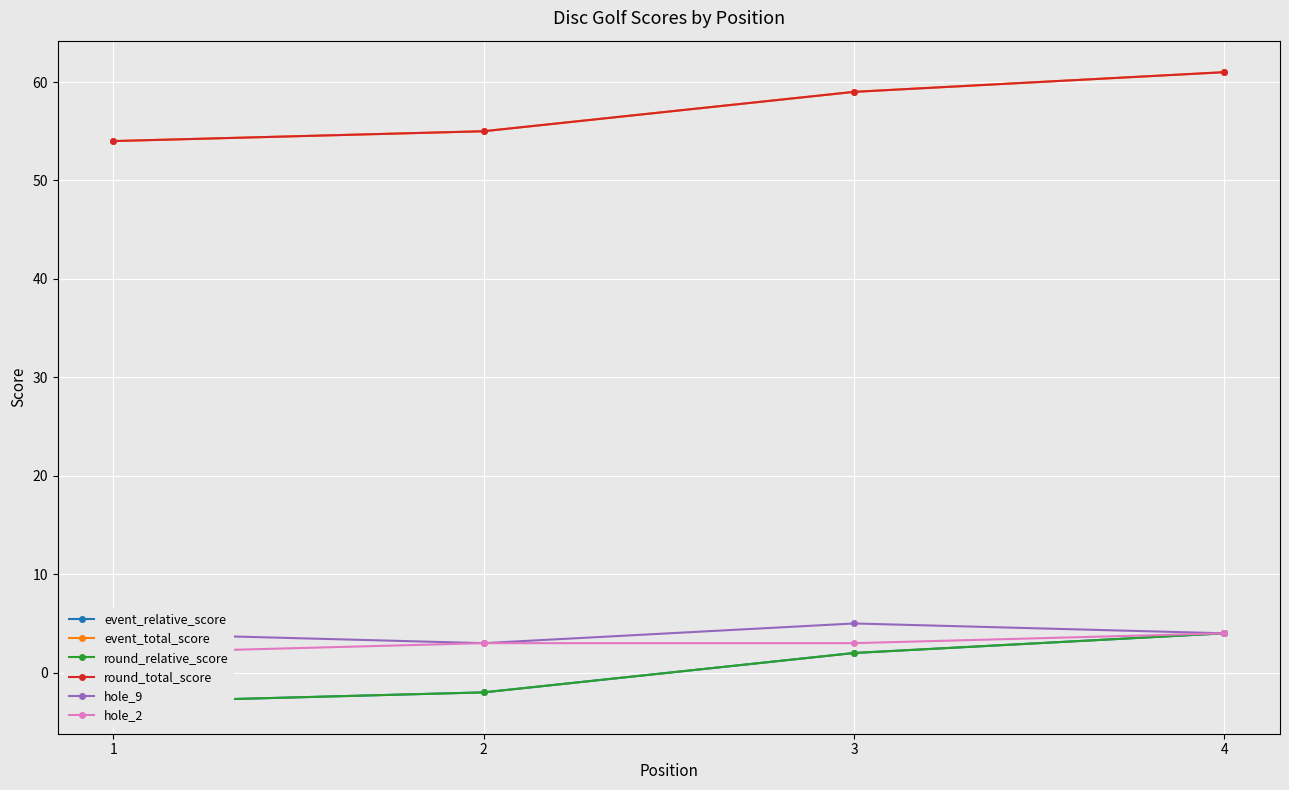

Is the value of event_relative_score at 1 greater than the value of round_total_score at 3?

No